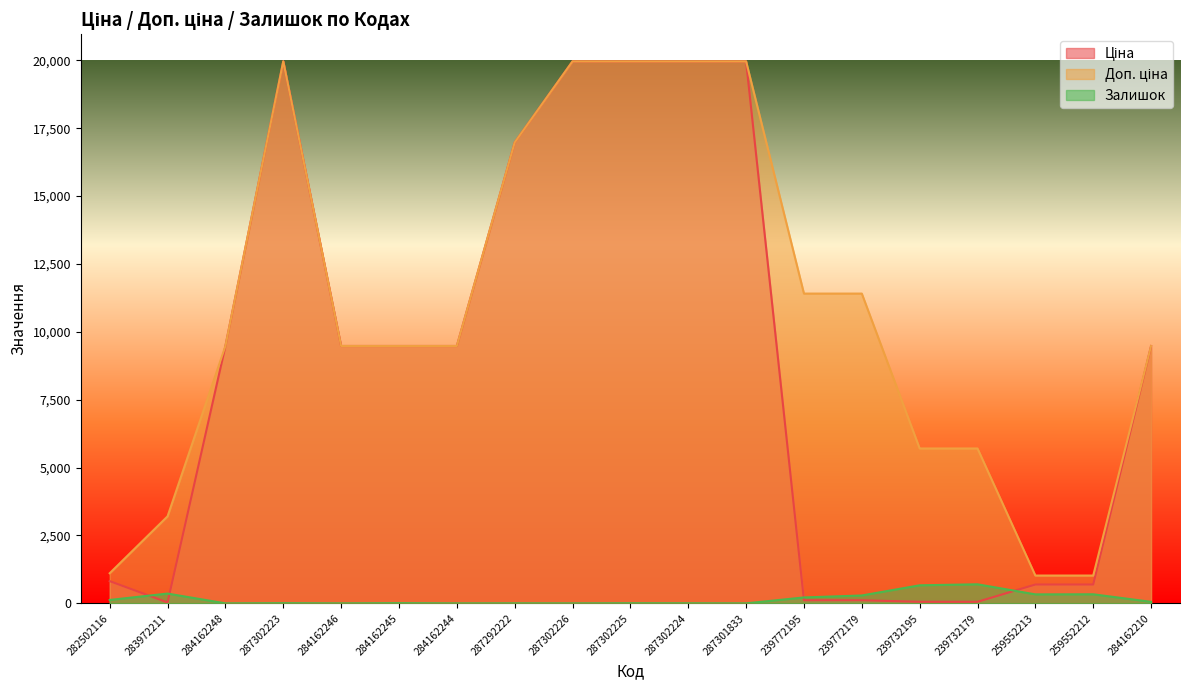

Which series has the widest spread of values?

Ціна